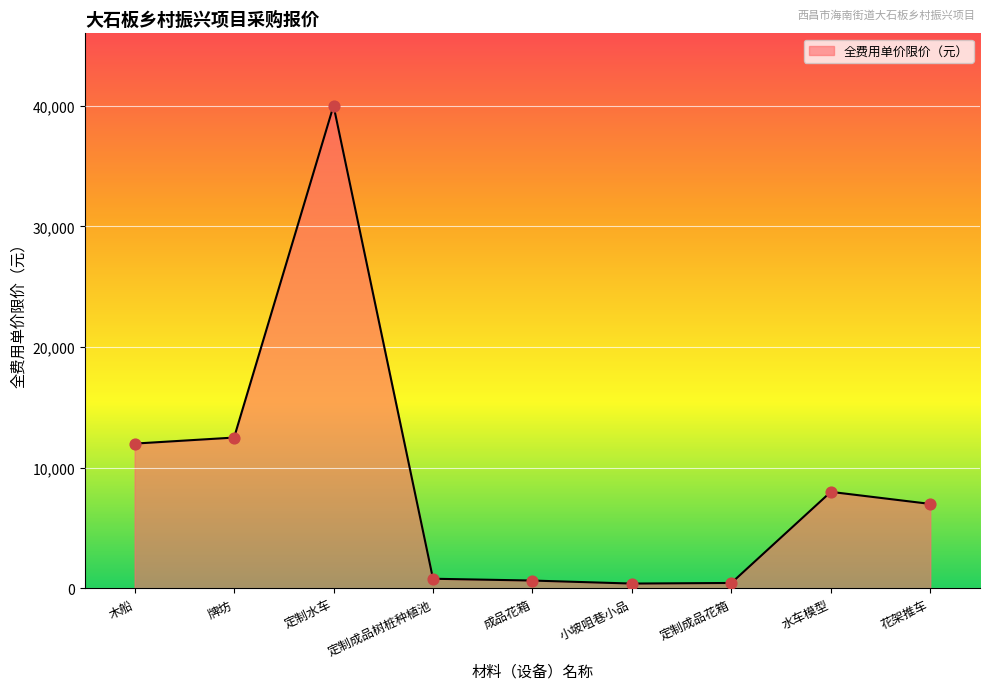

What is the change in value from 小坡咀巷小品 to 花架推车?

+6600